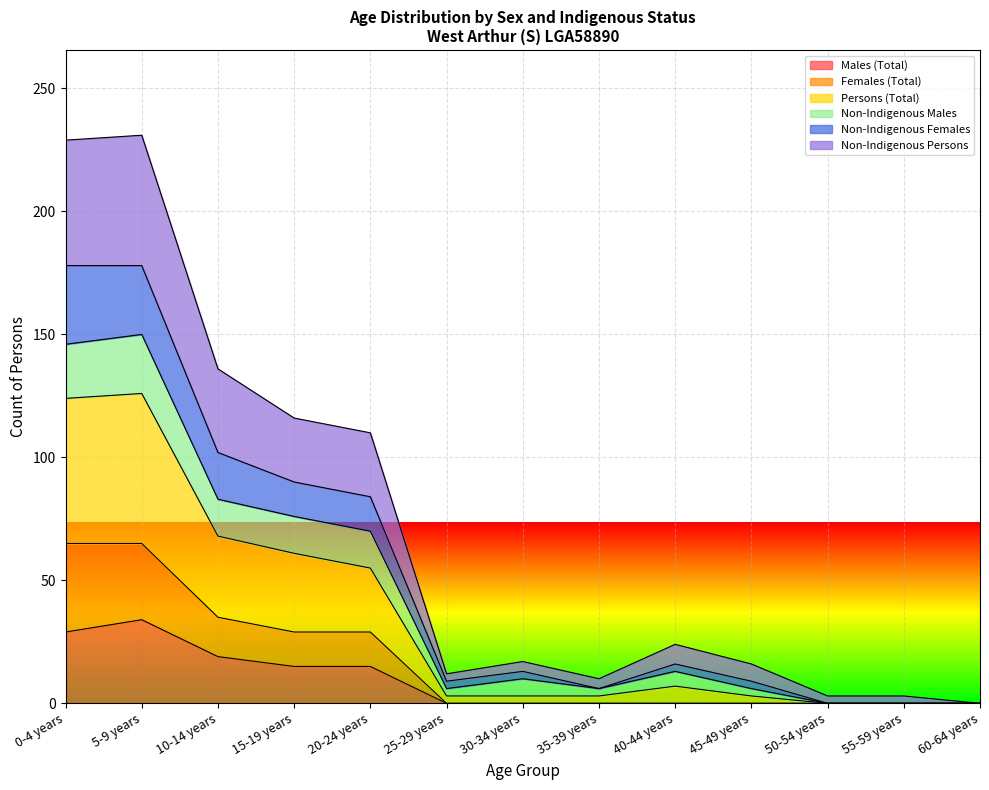

What are all the series names shown in the legend?

Males (Total), Females (Total), Persons (Total), Non-Indigenous Males, Non-Indigenous Females, Non-Indigenous Persons